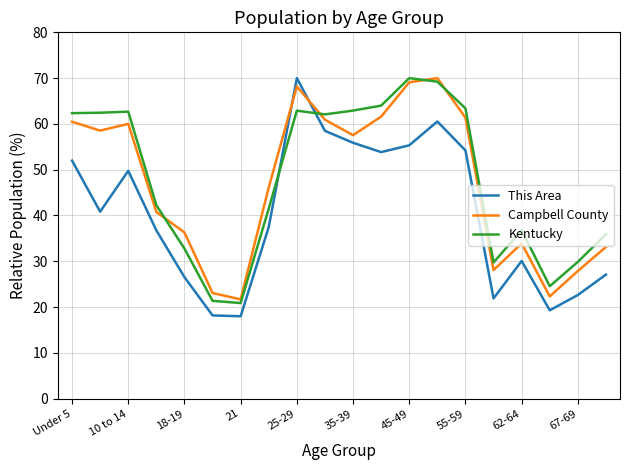

What is the sum of all Kentucky values?

957.6